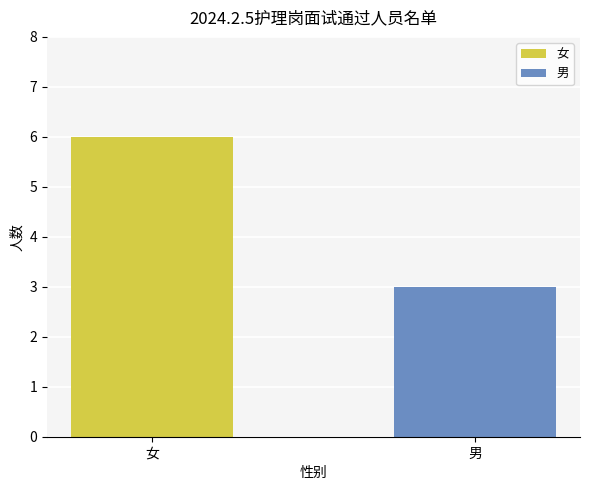

What is the label of the 2nd bar from the left?

男